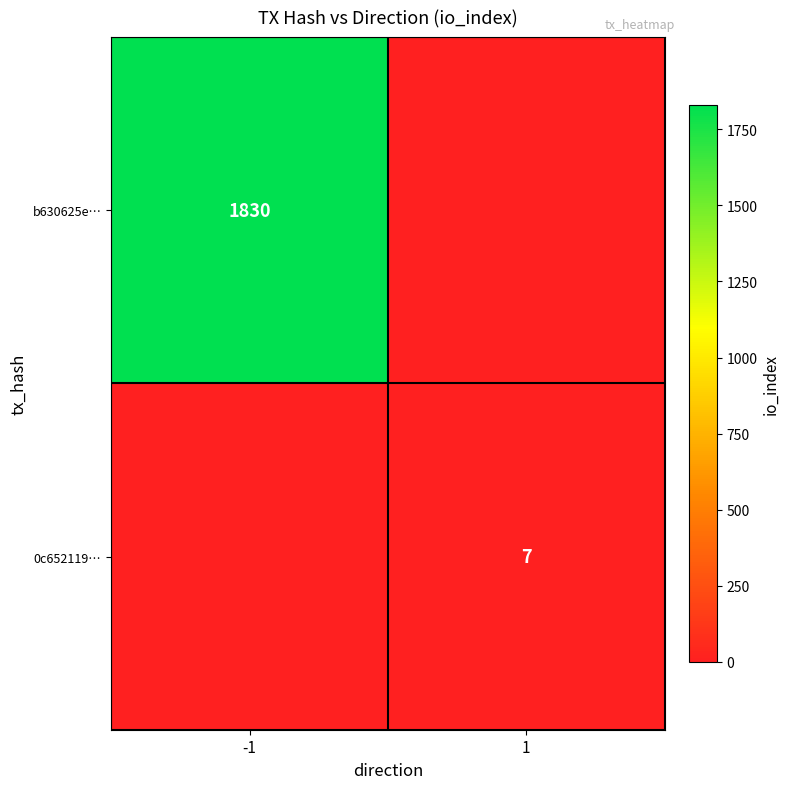

At how many categories does at least one series exceed 1706?

1